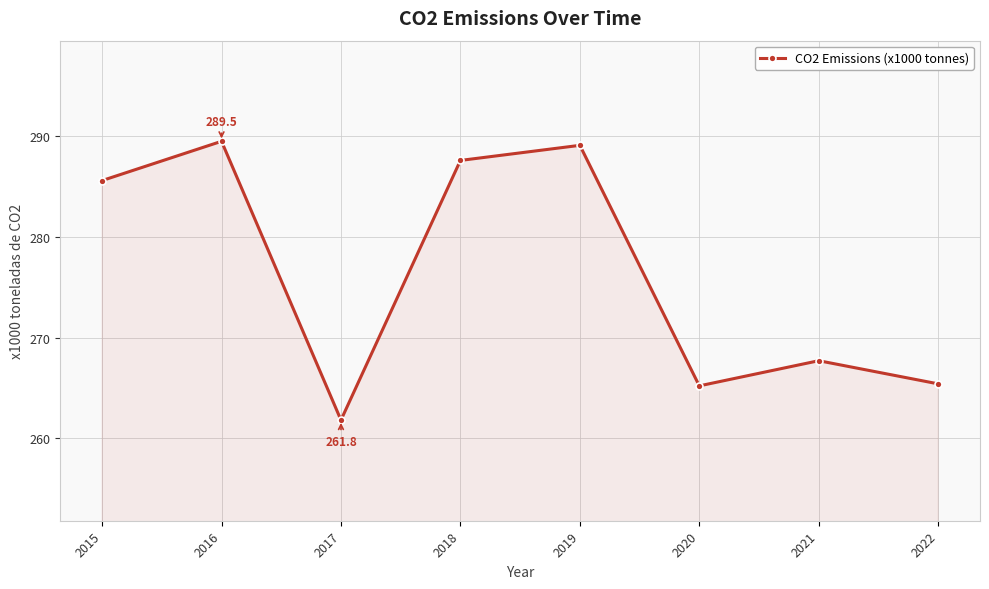

How many data points does each series have?

8